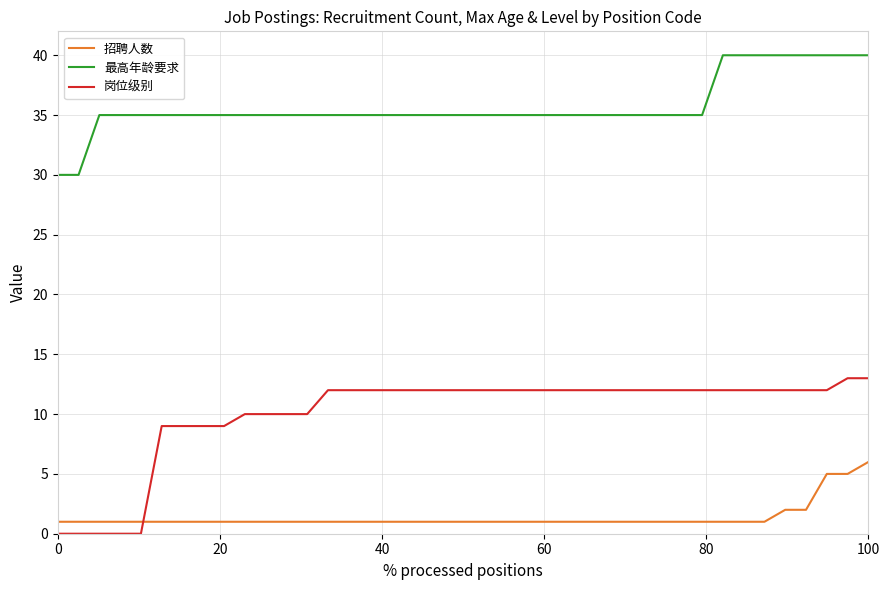

Which series has the largest total across all categories?

最高年龄要求